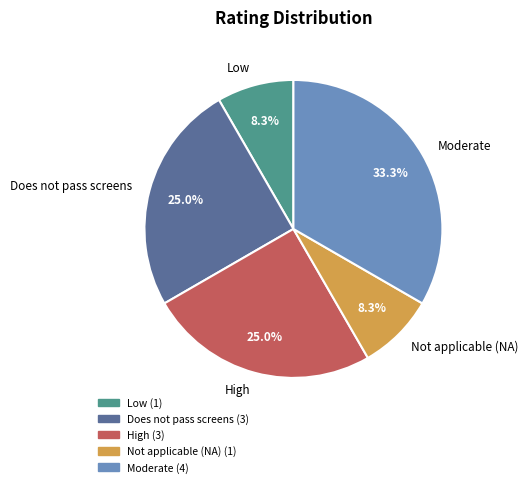

Which slice is the largest?

Moderate